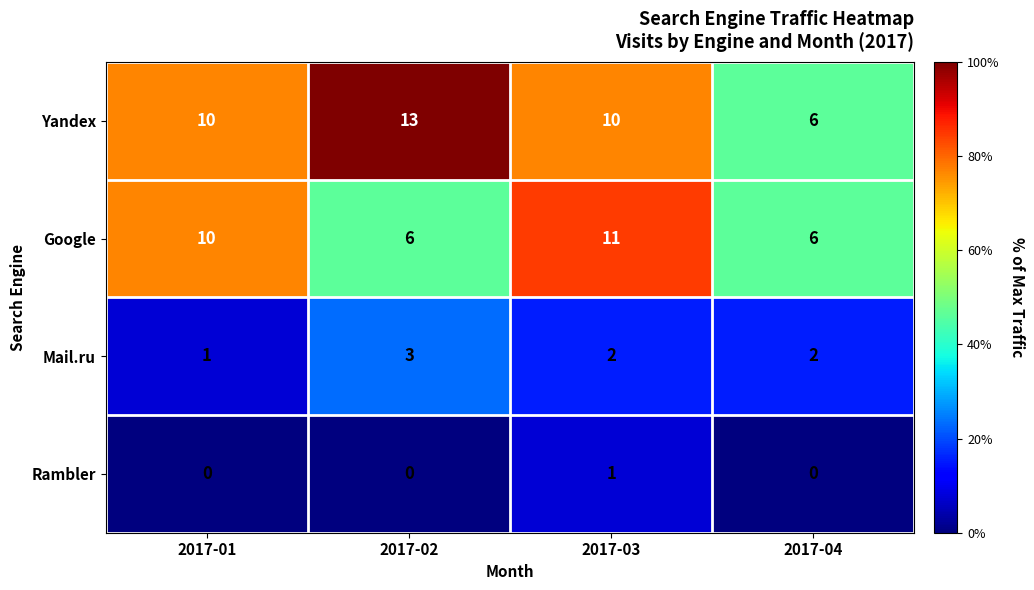

The value of Mail.ru at 2017-03 is 2. True or false?

True